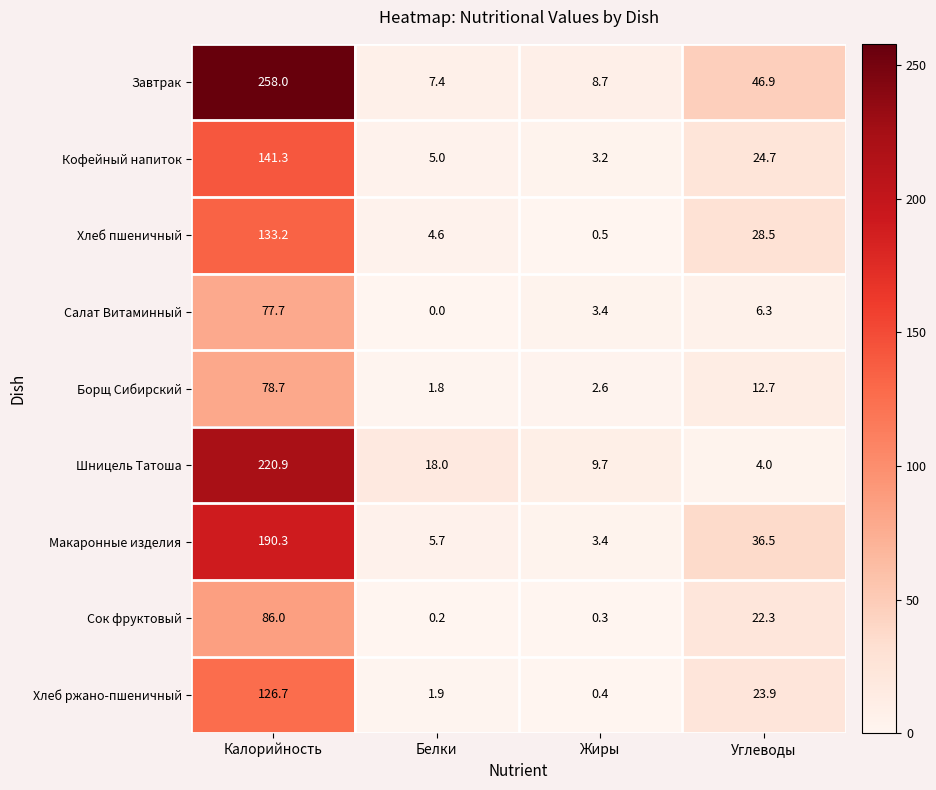

What is the greatest value displayed?

258.0